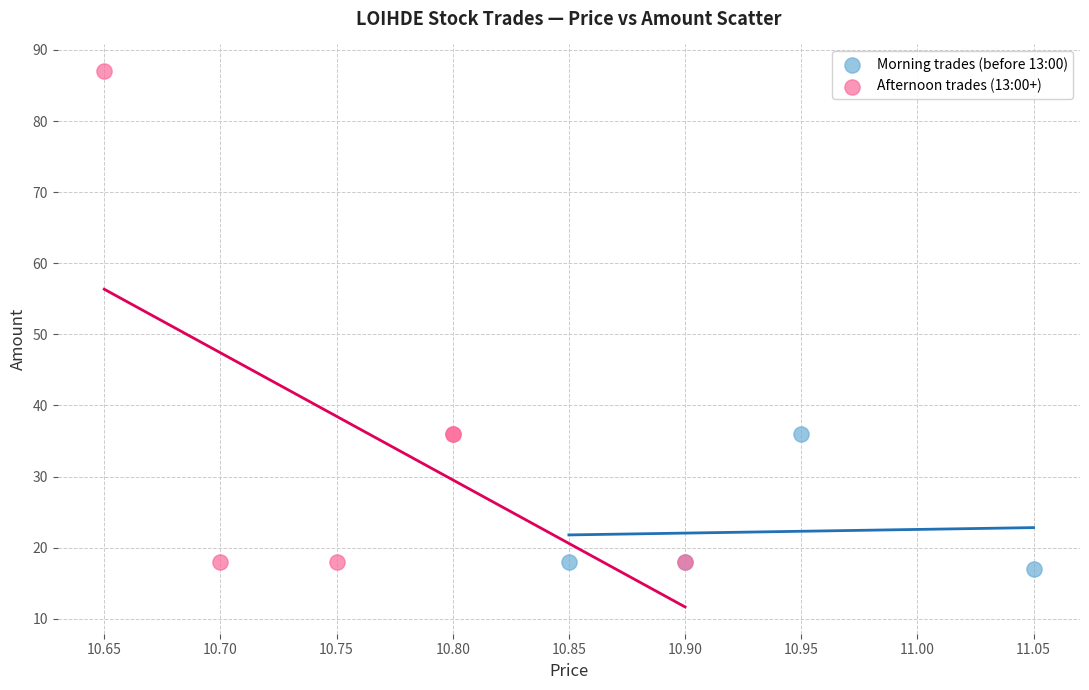

Which series has the widest spread of Y values?

Afternoon trades (13:00+)